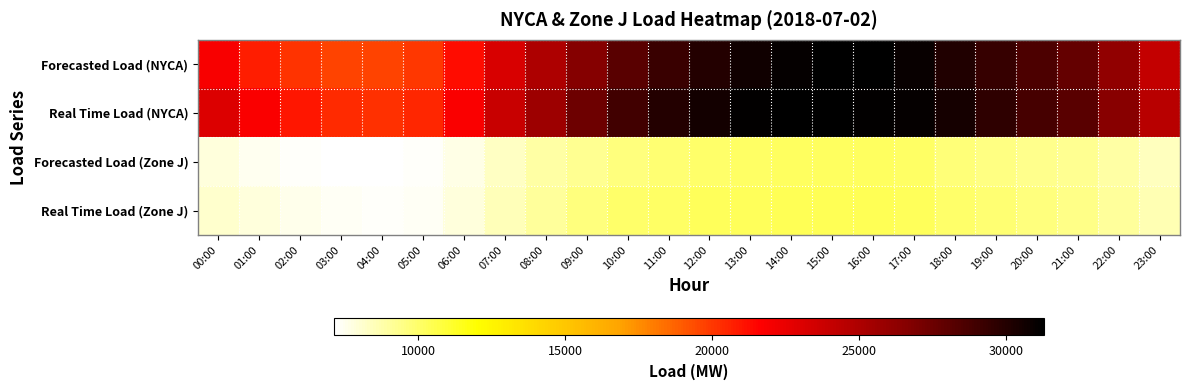

Which label corresponds to the smallest value in the chart?

04:00